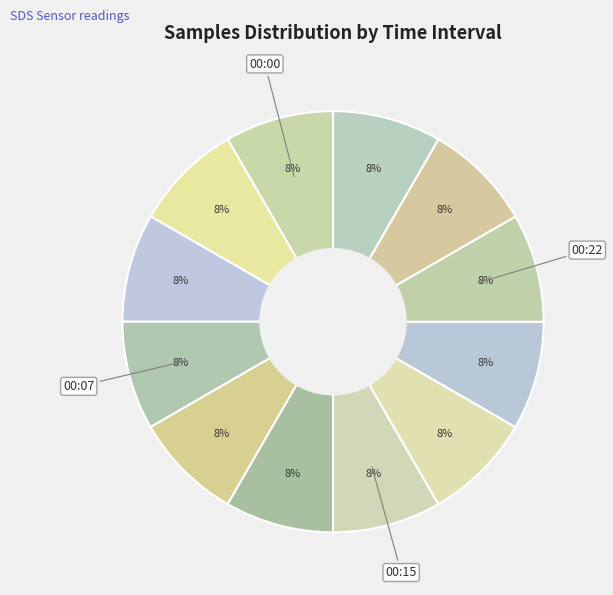

Count the number of slices in the pie.

12